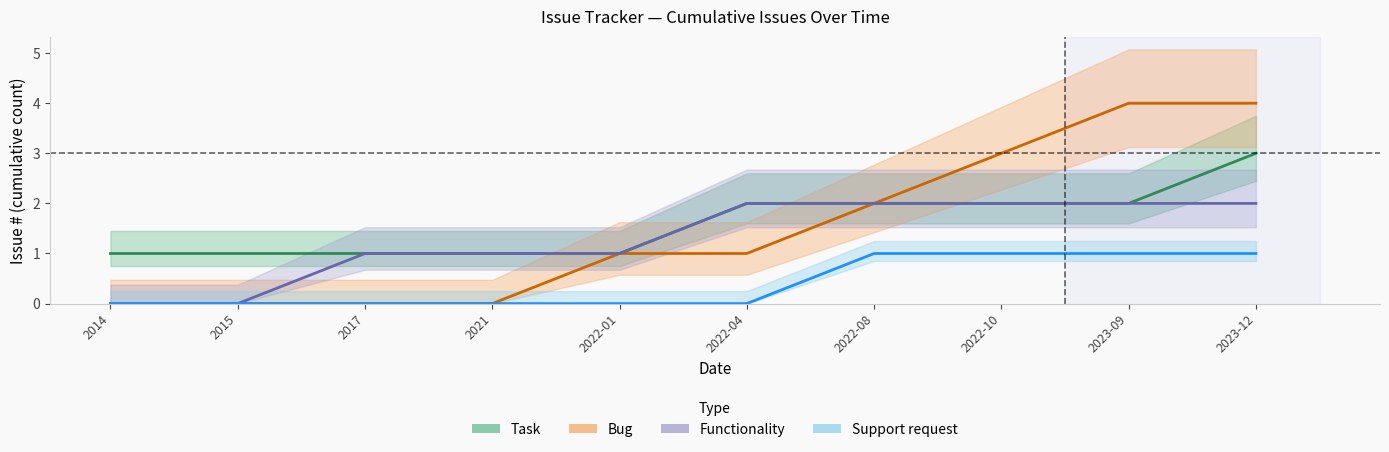

True or false: Task and Bug cross at least once.

False